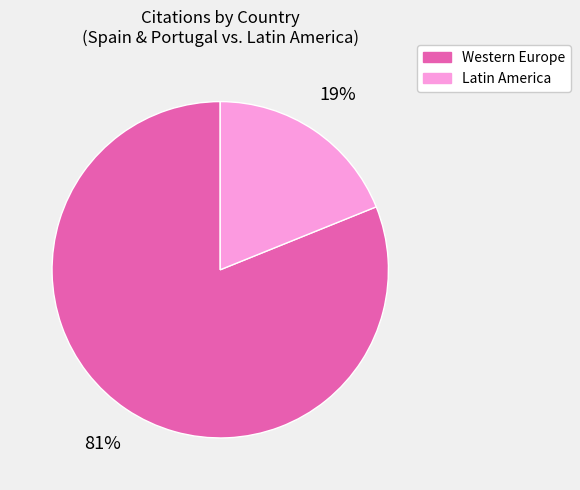

How many slices are in this pie chart?

2